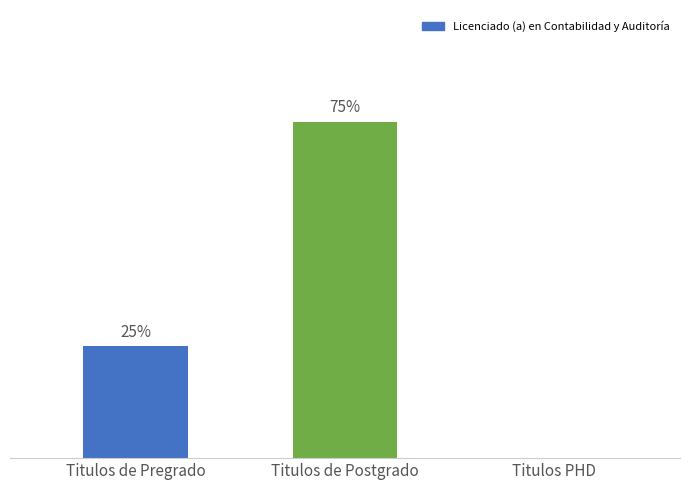

Does the chart contain stacked bars?

No